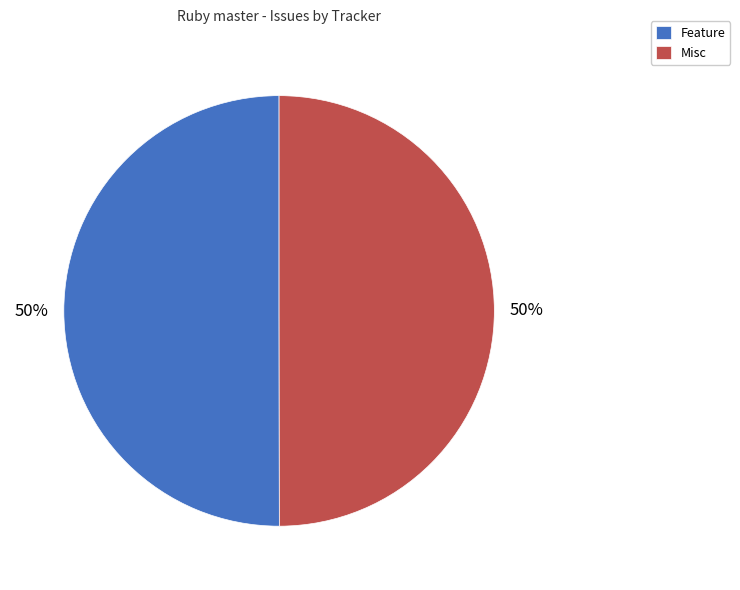

True or false: Feature accounts for 61% of the total.

False